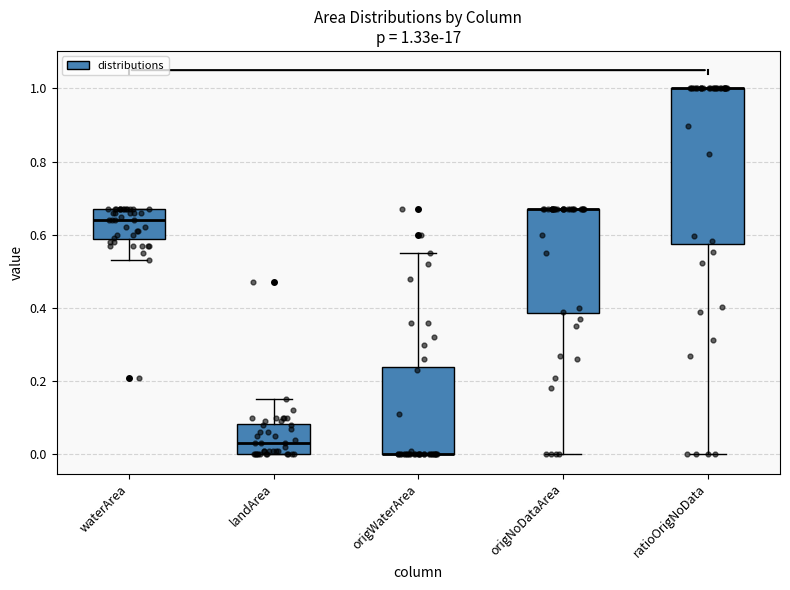

Which box is the tallest, from its lower edge to its upper edge?

ratioOrigNoData